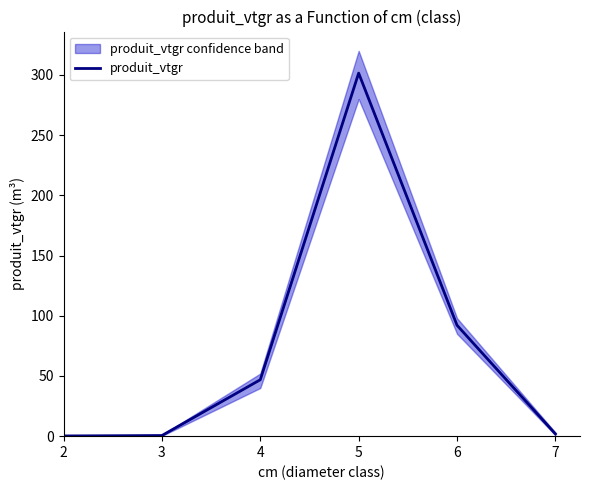

How many lines are shown in the chart?

1